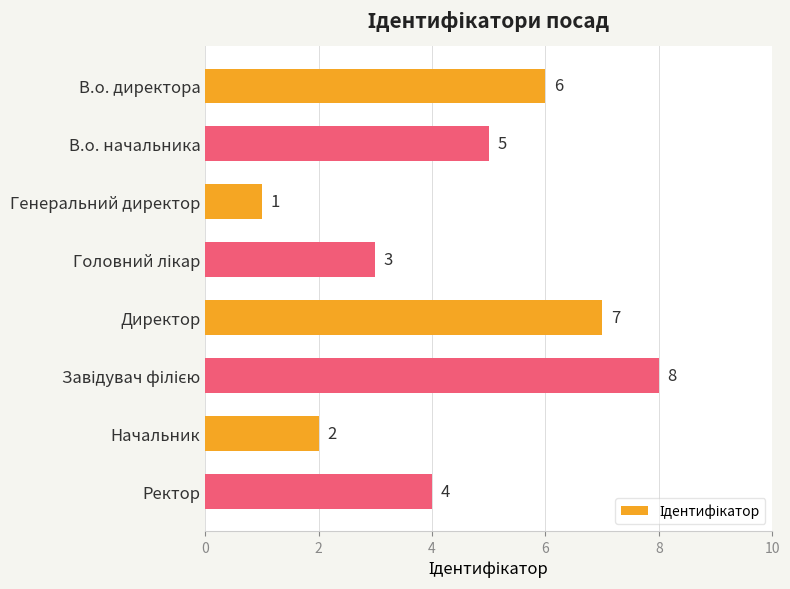

Are the bars horizontal?

Yes